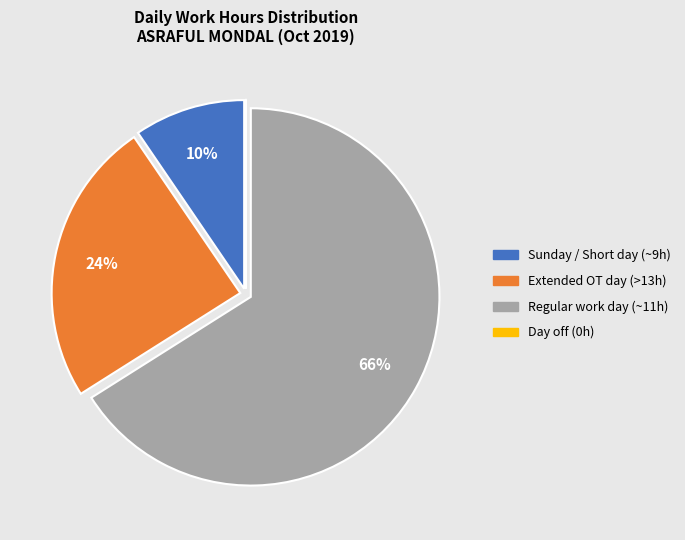

To the nearest percent, what is the average slice percentage?

25%